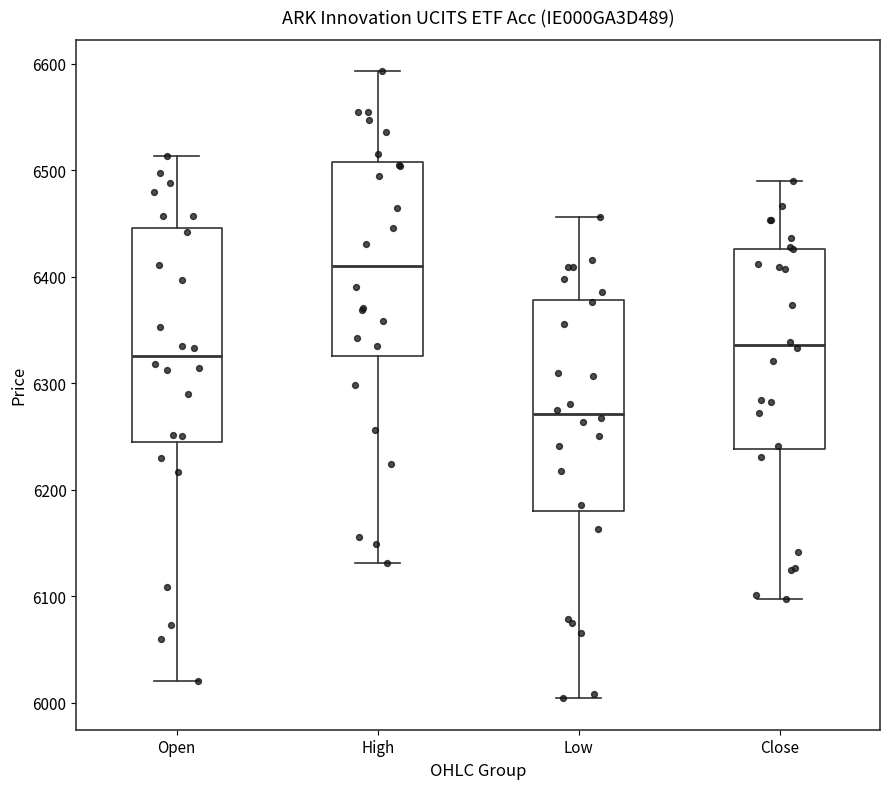

Reading left to right, read every box against the y-axis: the position of its median line, the range the box covers, and the ends of its whiskers. The values are not printed on the chart, so give them approximately, as read against the axis.

Open: median 6330, box 6250 to 6450, whiskers 6020 to 6510
High: median 6410, box 6330 to 6510, whiskers 6130 to 6590
Low: median 6270, box 6180 to 6380, whiskers 6000 to 6460
Close: median 6340, box 6240 to 6430, whiskers 6100 to 6490